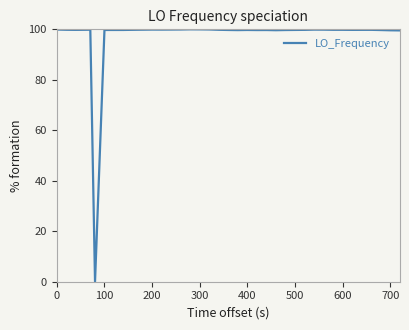

True or false: there are more than 0 points higher than both neighbors.

True